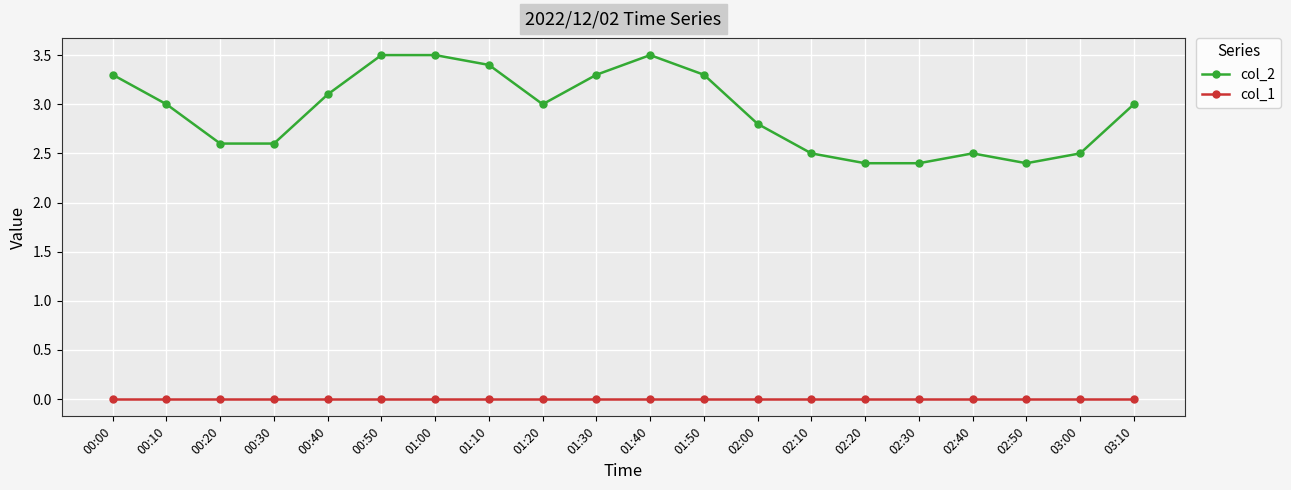

What is the label of the 3rd point from the left?

00:20